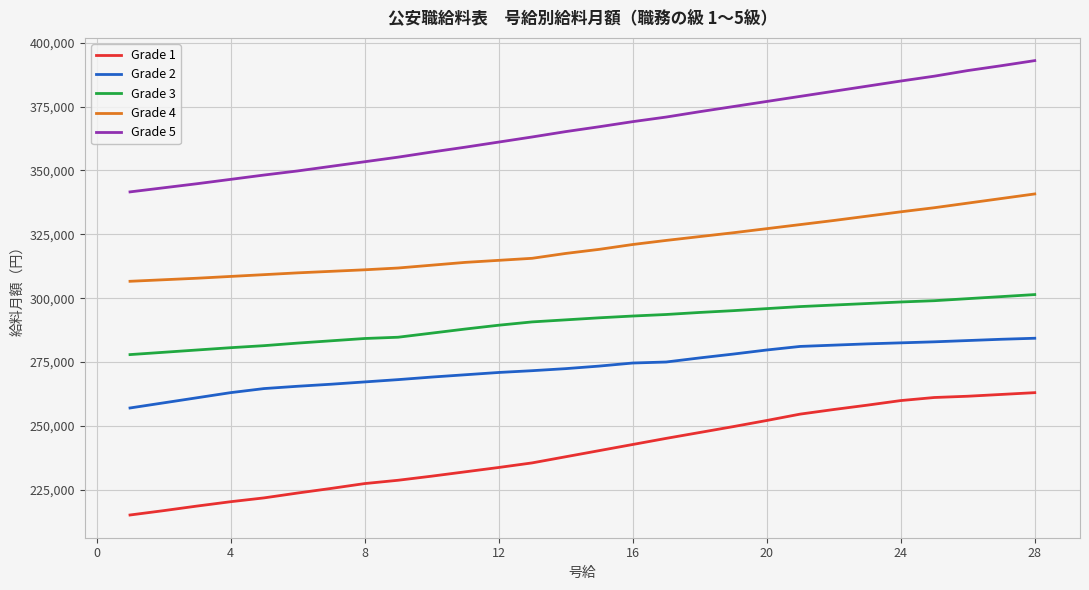

What is the difference between the maximum and minimum values in the Grade 1 series?

47900